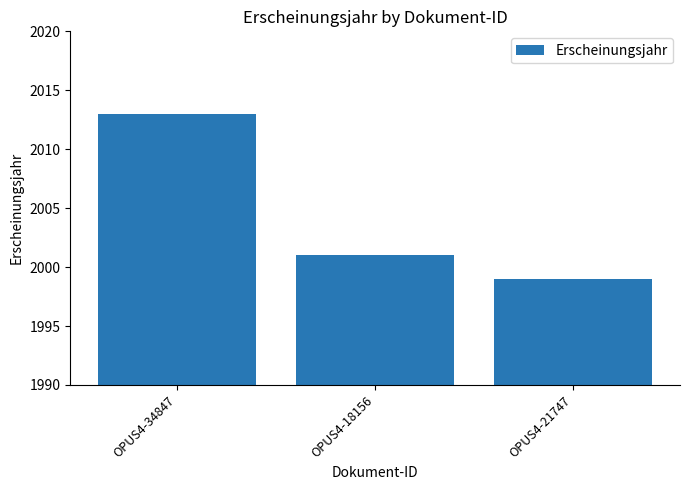

How many values are between 1999 and 2013?

3